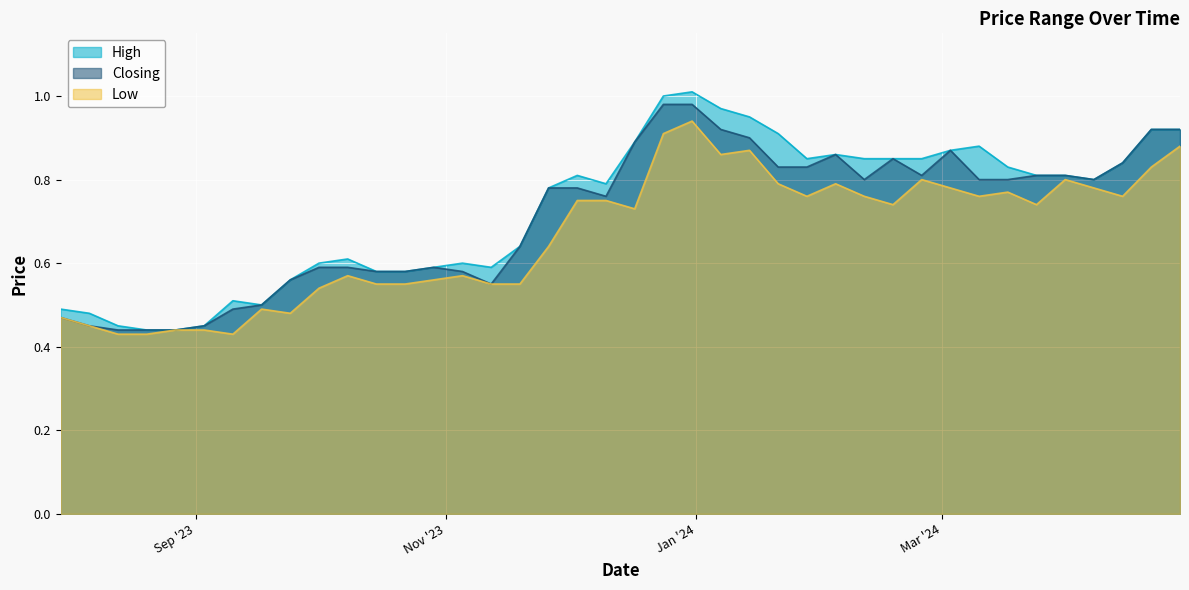

Does the chart display data point markers on the line(s)?

No